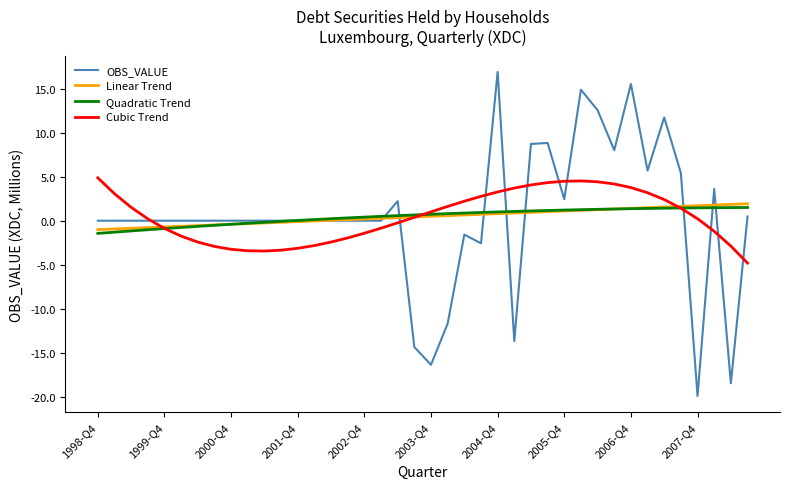

Which series has the largest range (max minus min)?

OBS_VALUE